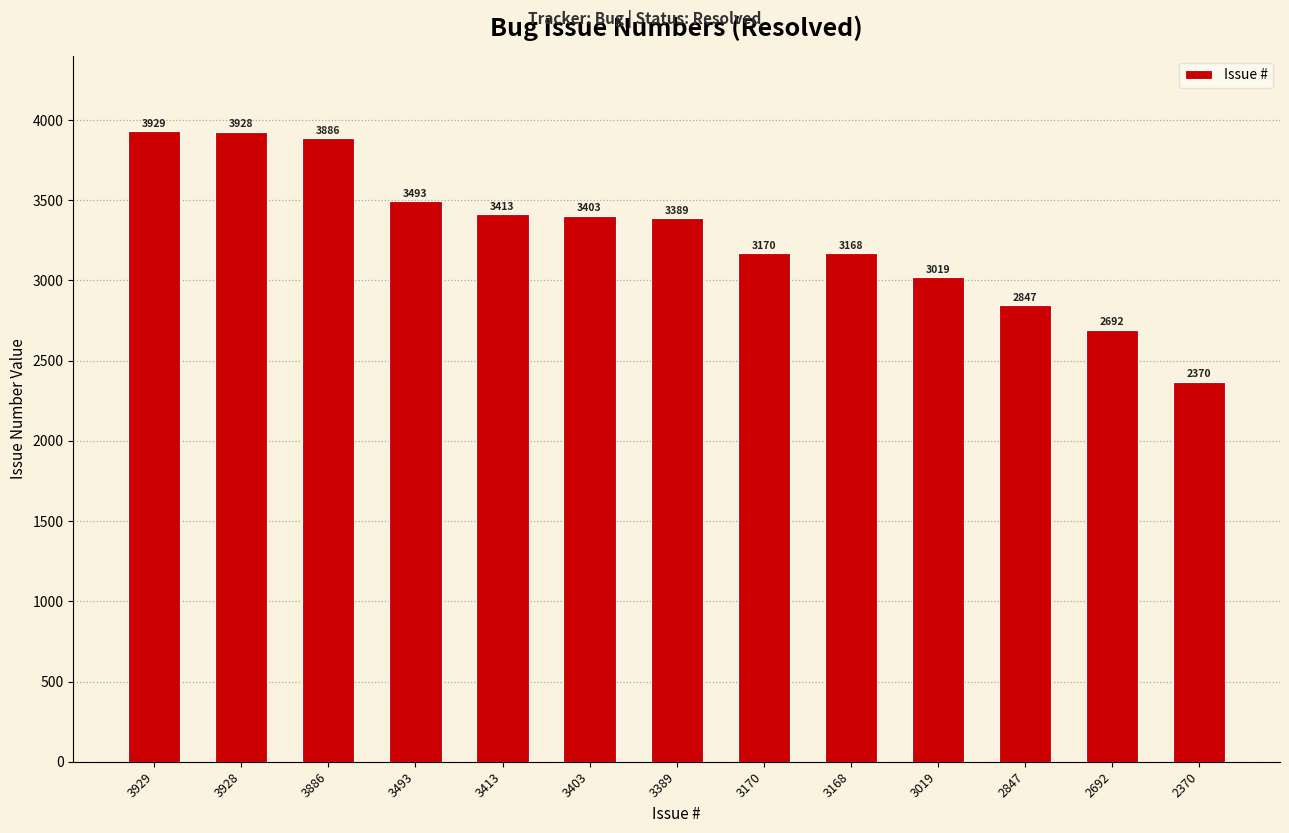

How many distinct data groups are displayed?

1